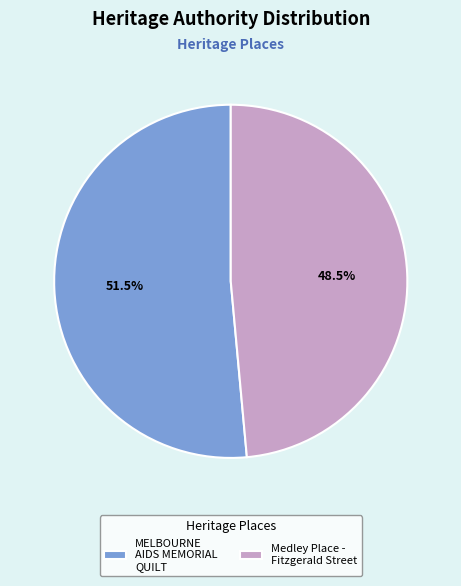

How many segments does this pie chart have?

2